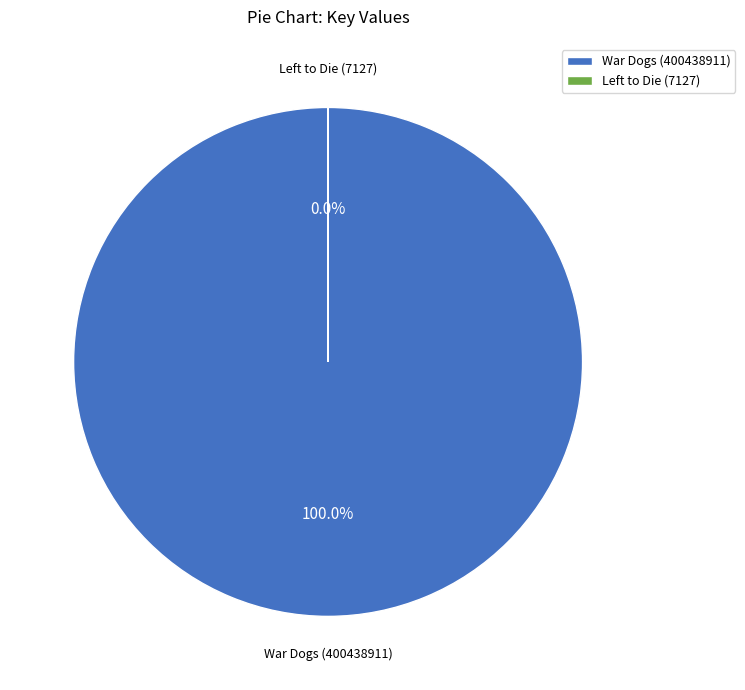

Which slice is the smallest?

Left to Die (7127)